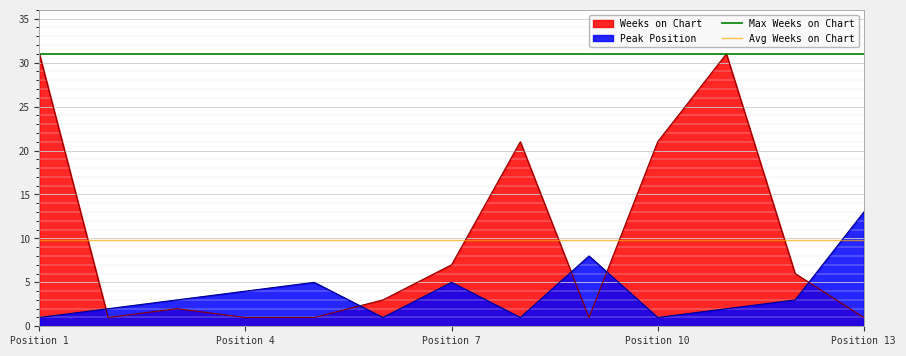

What is the highest value of the Weeks on Chart series?

31